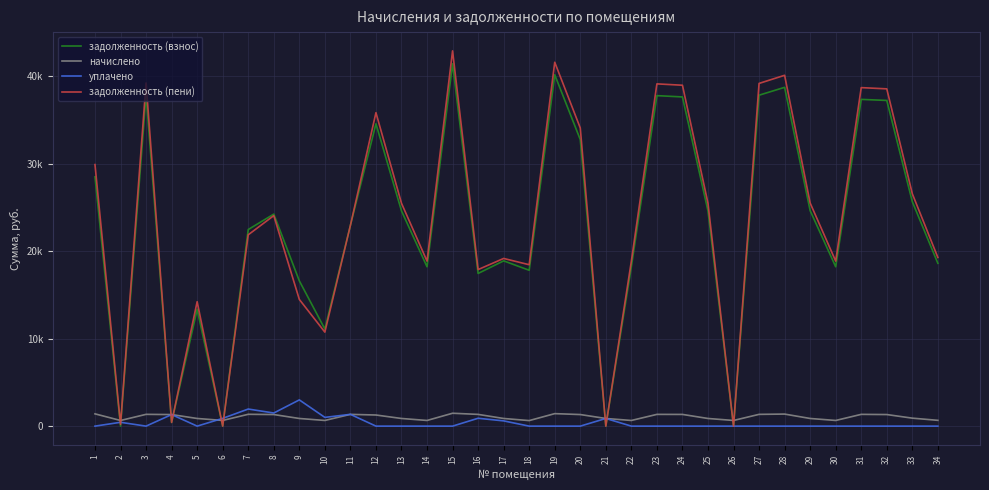

True or false: задолженность (пени) has more than 0 interior local peaks.

True